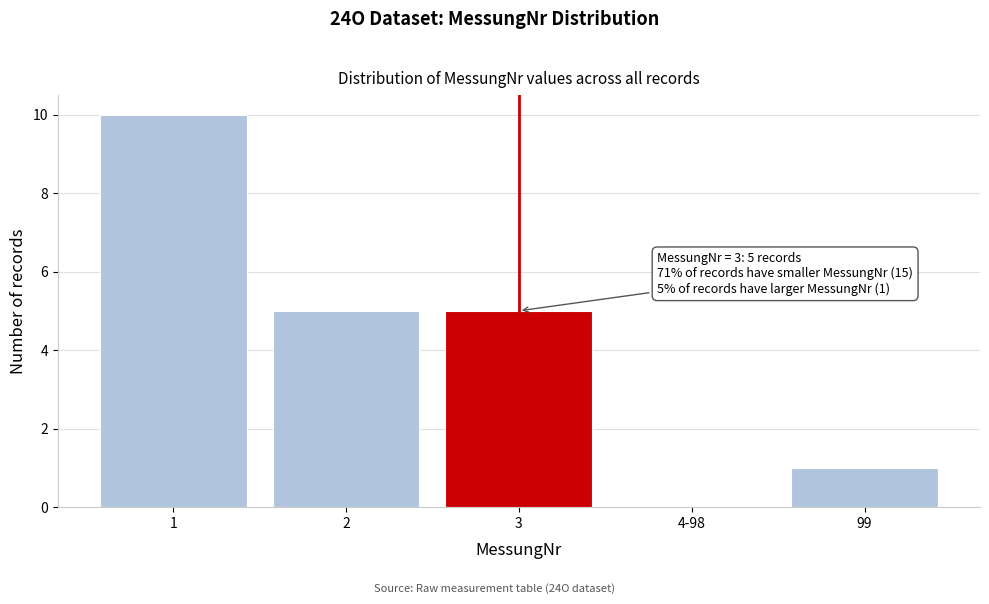

Reading right to left, extract all data points from this chart.

99=1	4-98=0	3=5	2=5	1=10